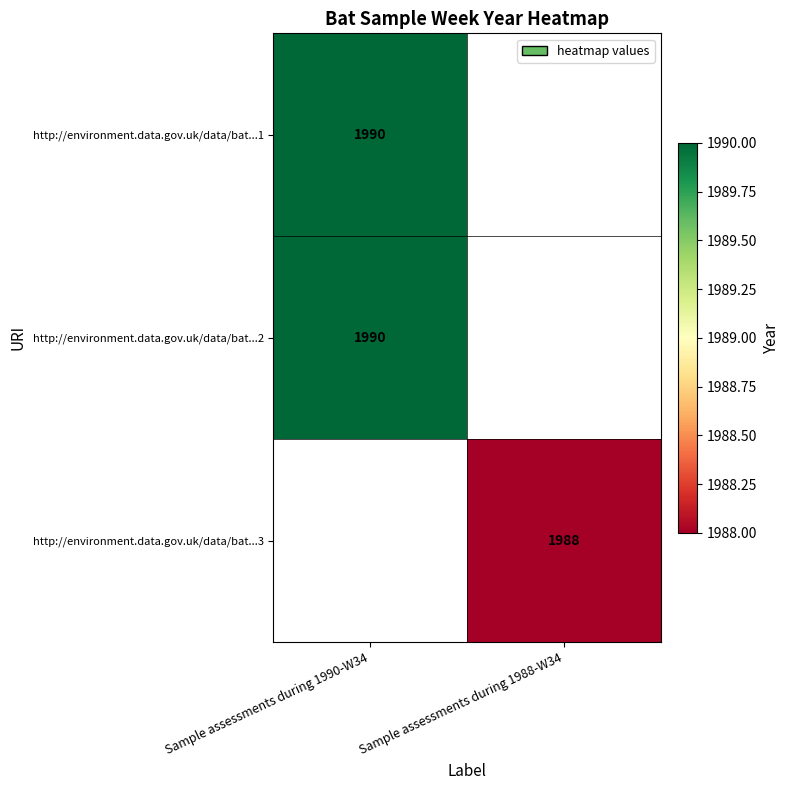

The value of http://environment.data.gov.uk/data/bat...3 at Sample assessments during 1988-W34 is 1988. True or false?

True